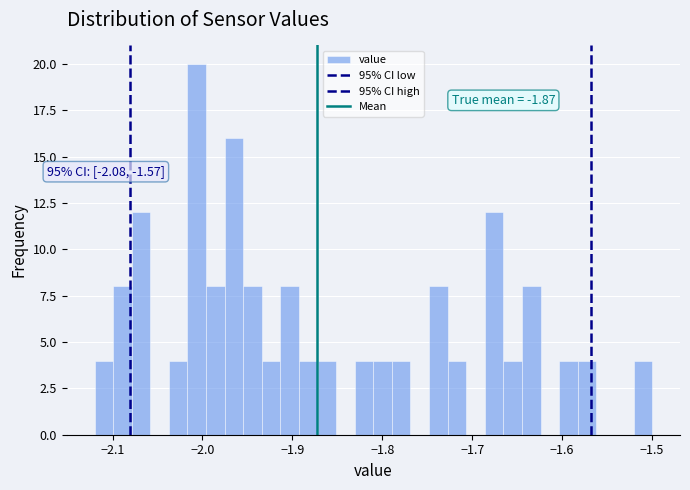

Around what value on the x-axis is the tallest bar? Give the approximate position of its centre, as read against the axis.

-2.01